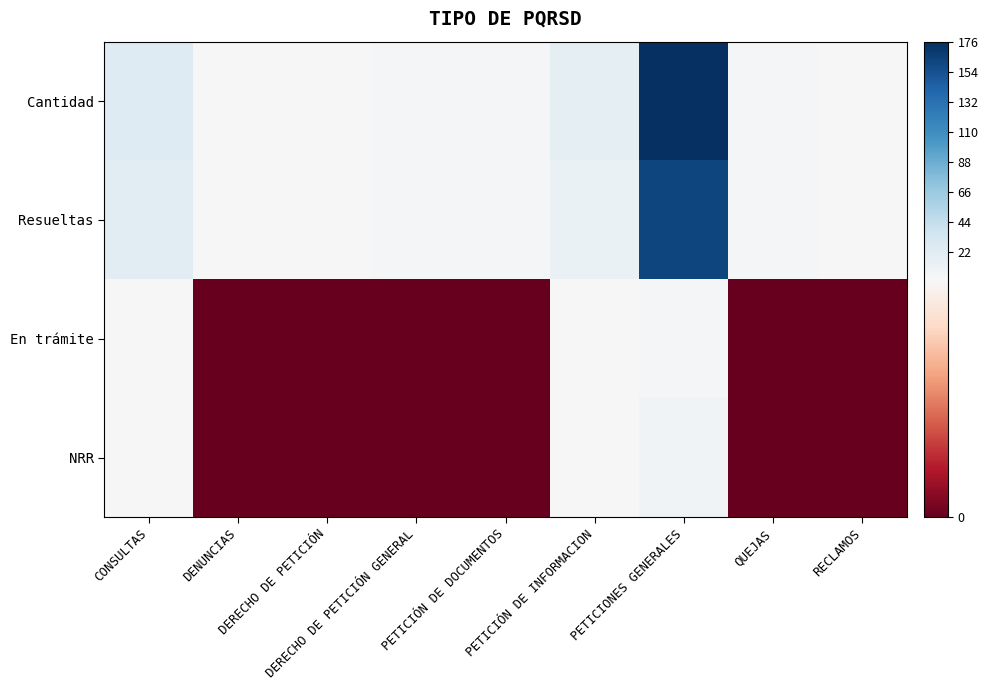

At how many categories does at least one series exceed 142?

1